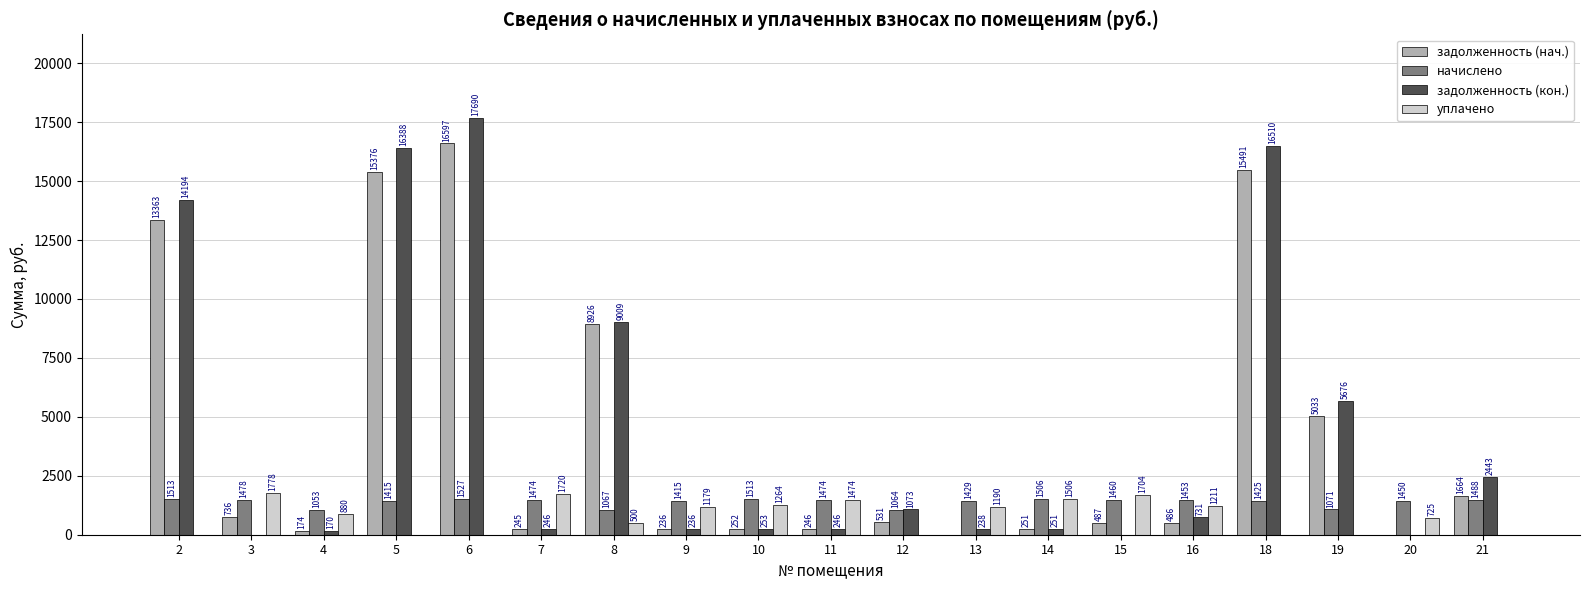

How many positive values does the уплачено series have?

12